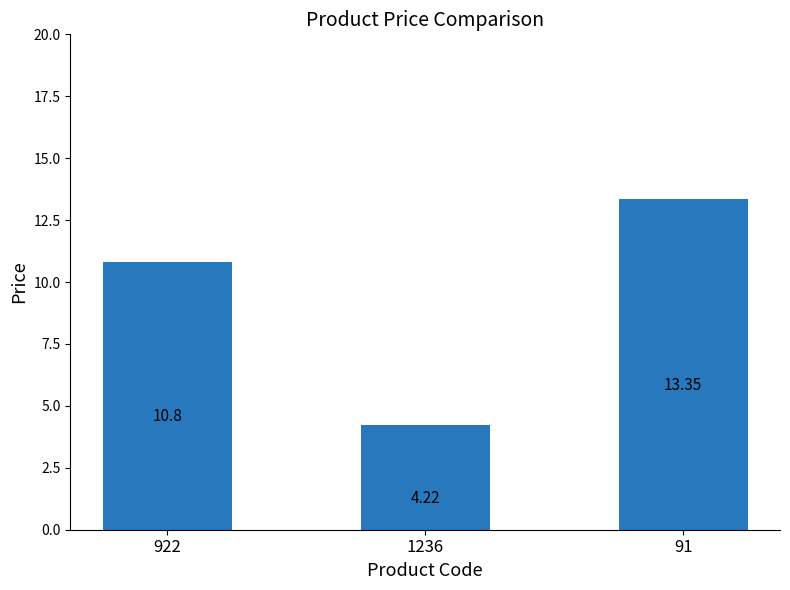

List the labels in order of value, smallest first.

1236, 922, 91